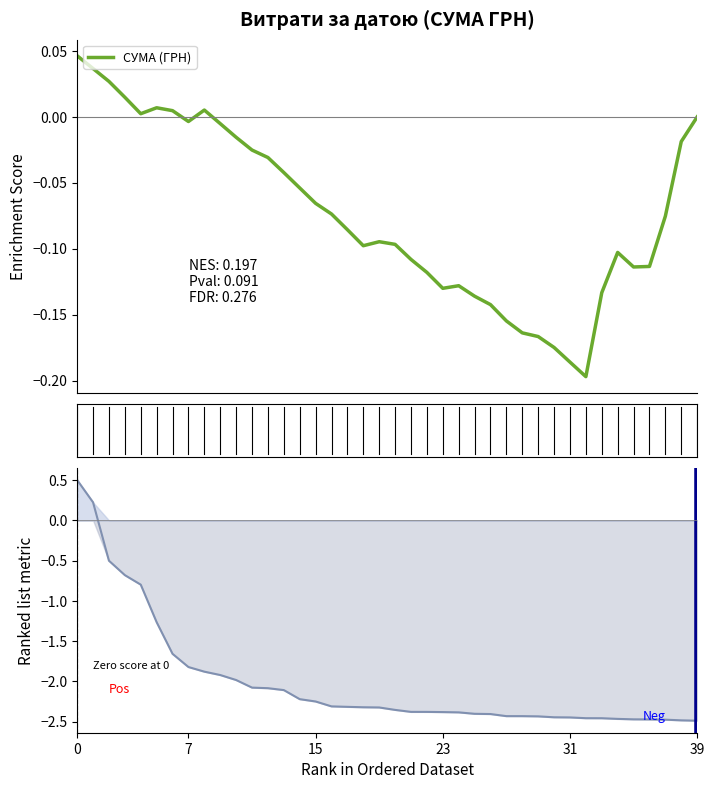

Which label corresponds to the smallest value in the chart?

39